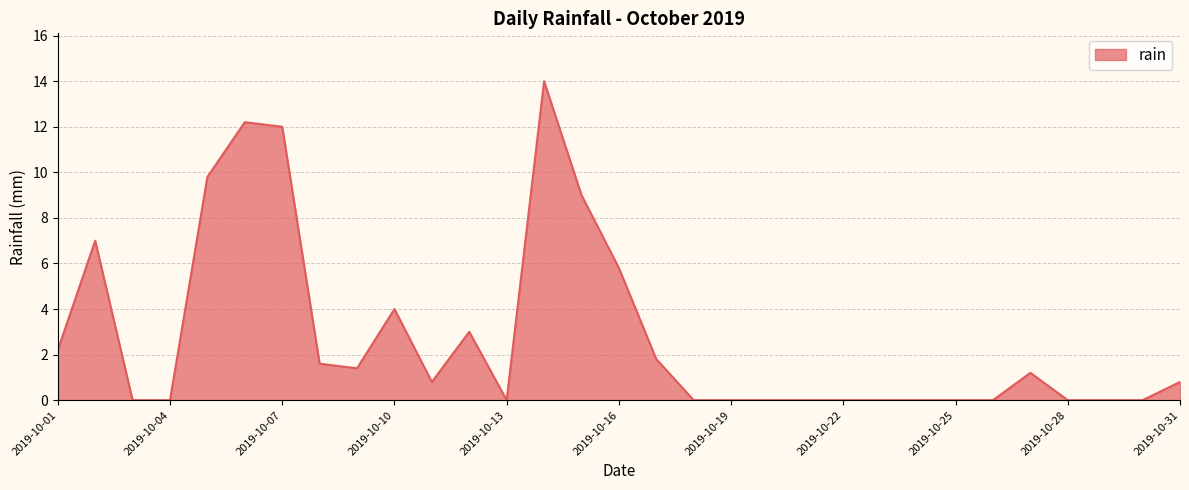

Reading right to left, list all the values displayed in this chart.

0.8	0.0	0.0	0.0	1.2	0.0	0.0	0.0	0.0	0.0	0.0	0.0	0.0	0.0	1.8	5.8	9.0	14.0	0.0	3.0	0.8	4.0	1.4	1.6	12.0	12.2	9.8	0.0	0.0	7.0	2.2